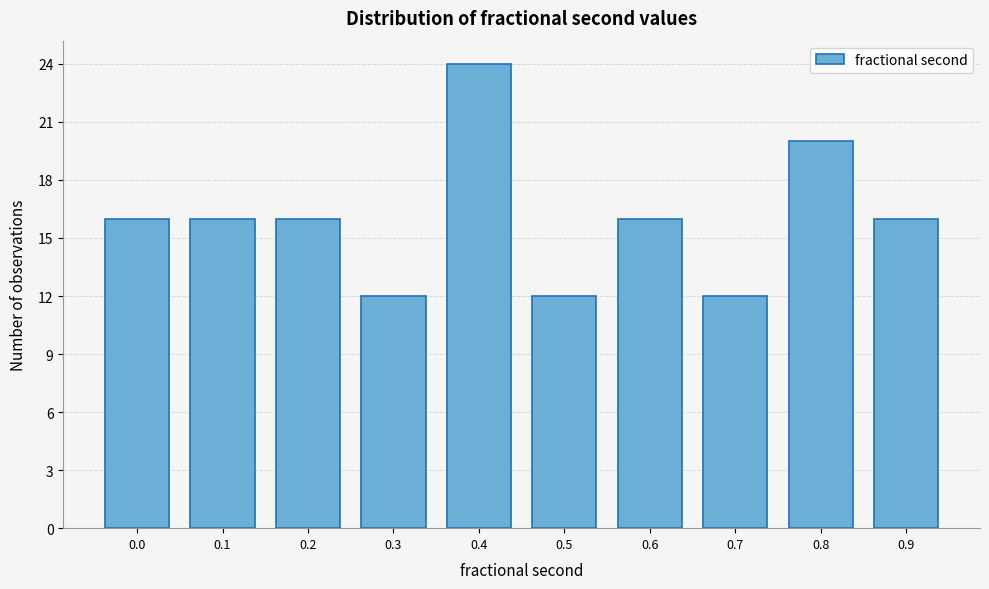

Reading left to right, list all the values displayed in this chart.

0.0=16	0.1=16	0.2=16	0.3=12	0.4=24	0.5=12	0.6=16	0.7=12	0.8=20	0.9=16